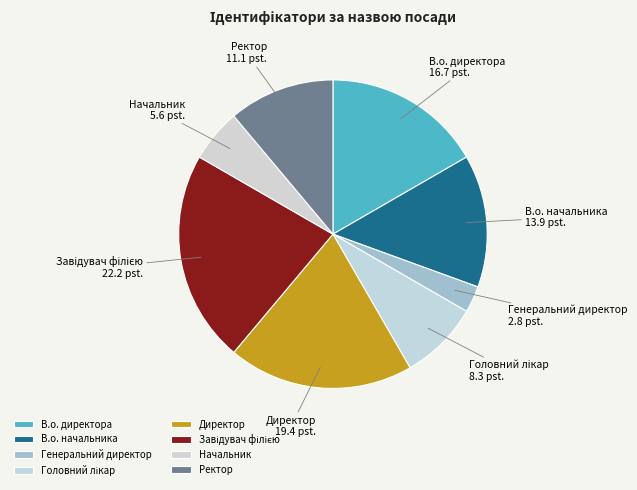

Is В.о. начальника the majority of the pie?

No